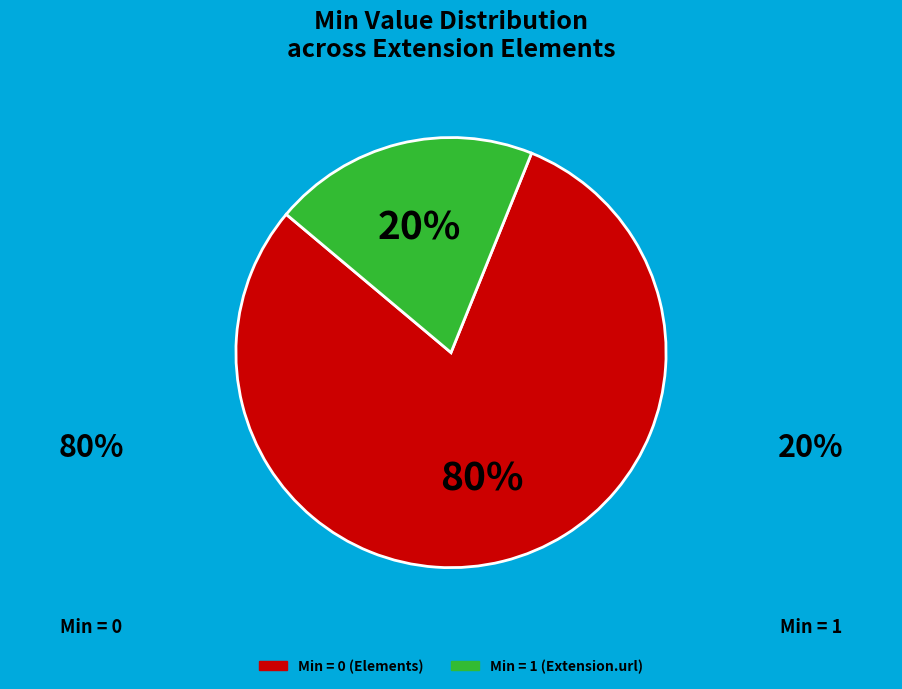

Is there a majority slice in this chart?

Yes